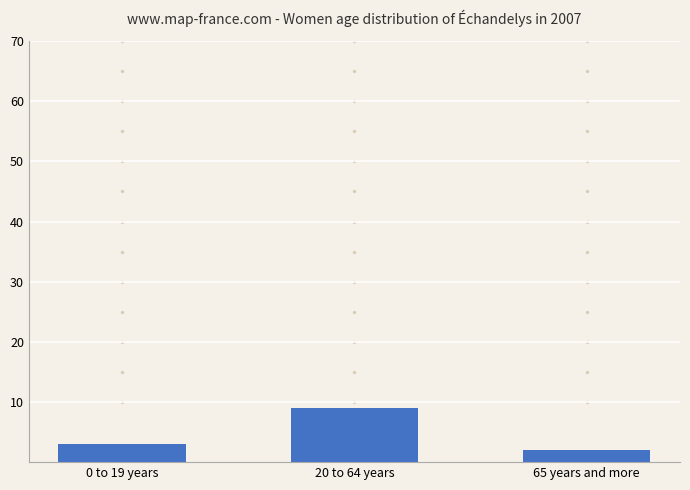

Approximately how many times larger is the value at 0 to 19 years compared to 20 to 64 years?

0.3